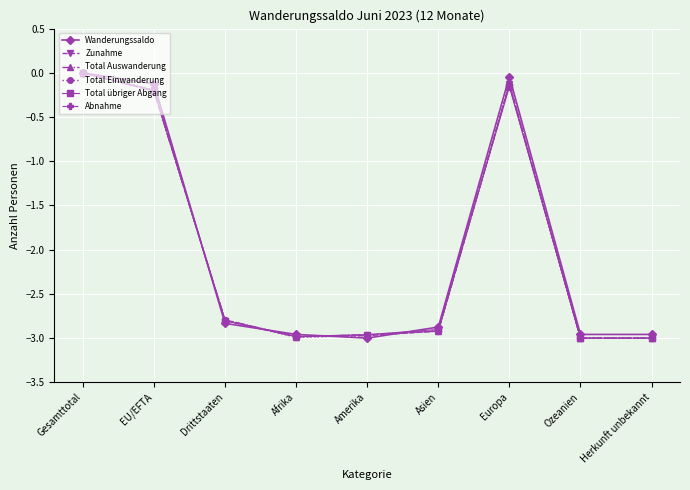

Is this an area chart (filled region under the line)?

No